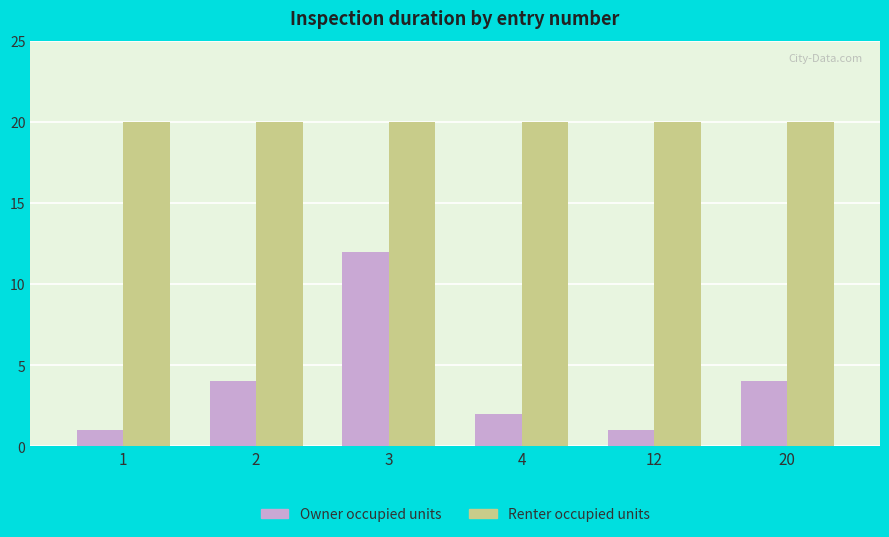

What is the difference between the highest and lowest values at 12?

19